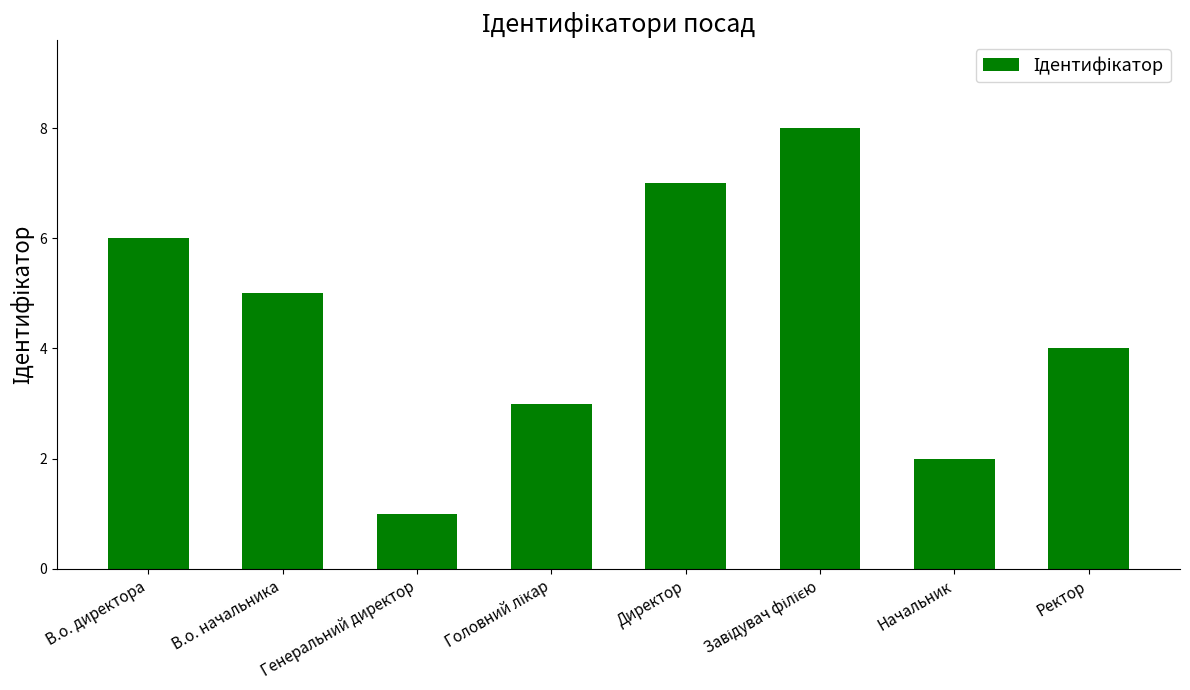

What is the value of the 3rd bar from the left?

1